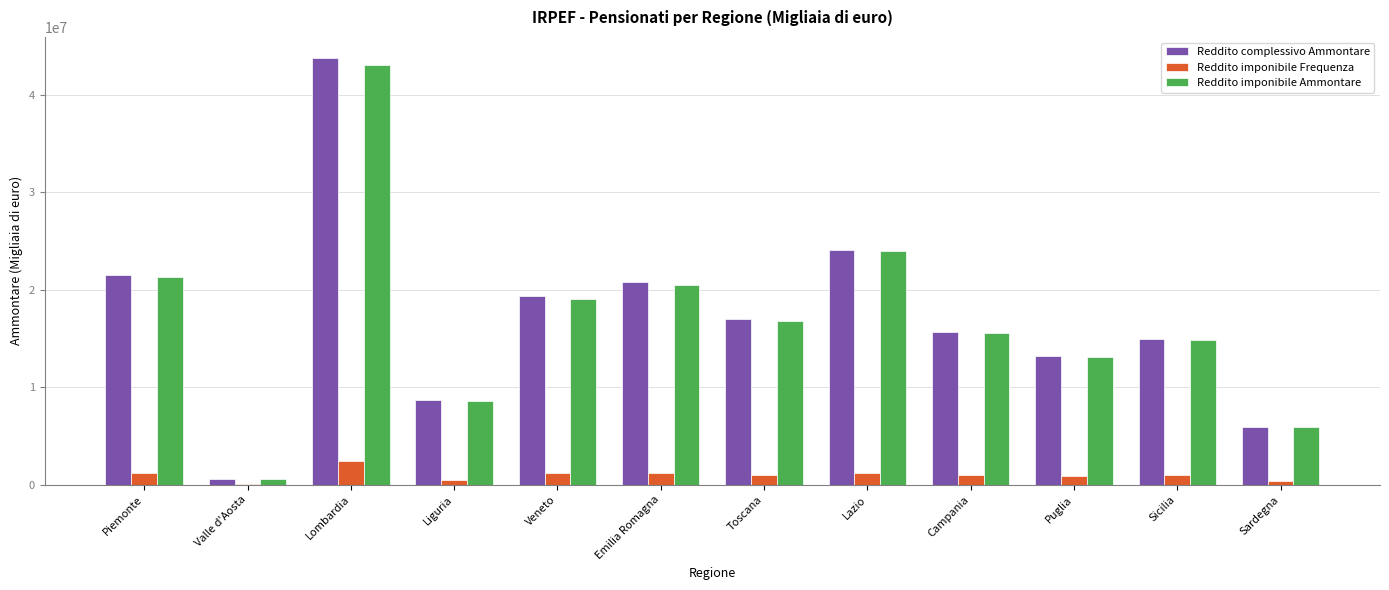

What is the sum of all Reddito imponibile Frequenza values?

11949127